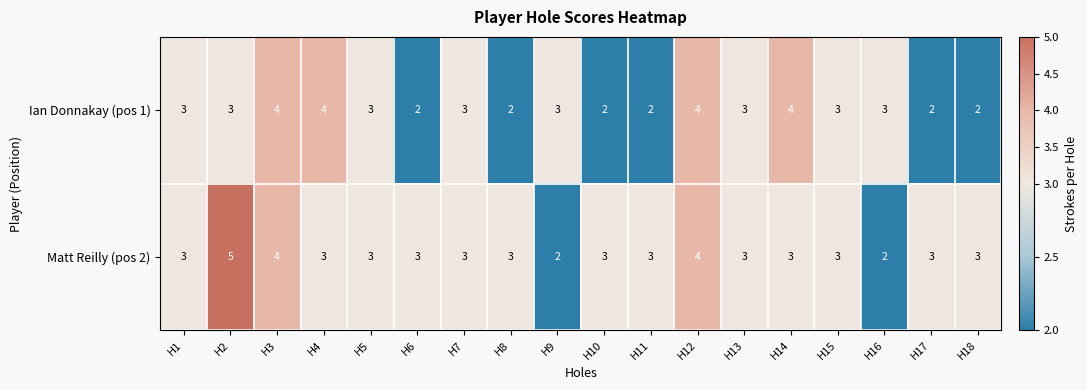

Which series has the widest spread of values?

Matt Reilly (pos 2)